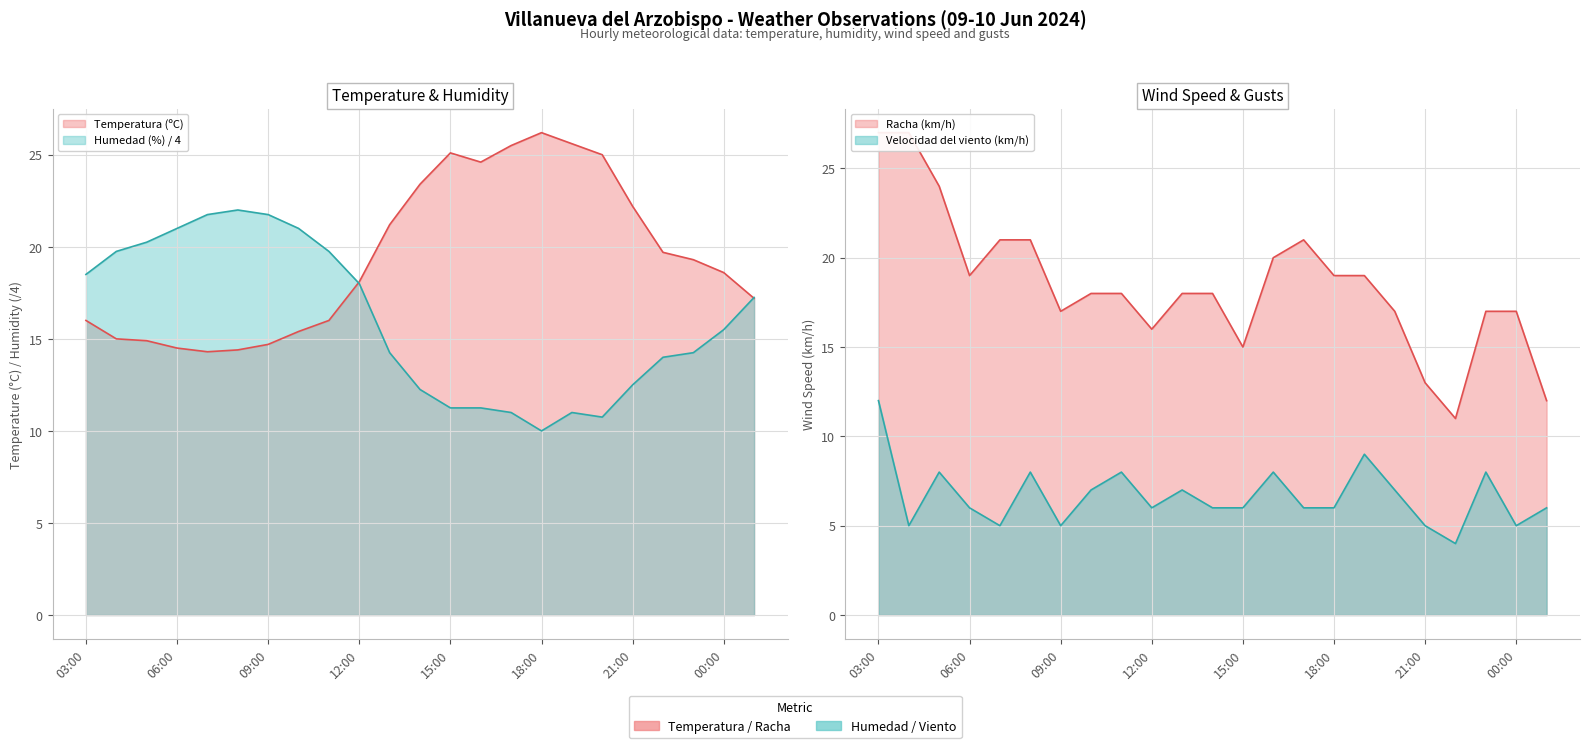

The value of Temperatura (ºC) at 22:00 is 19.7. True or false?

True